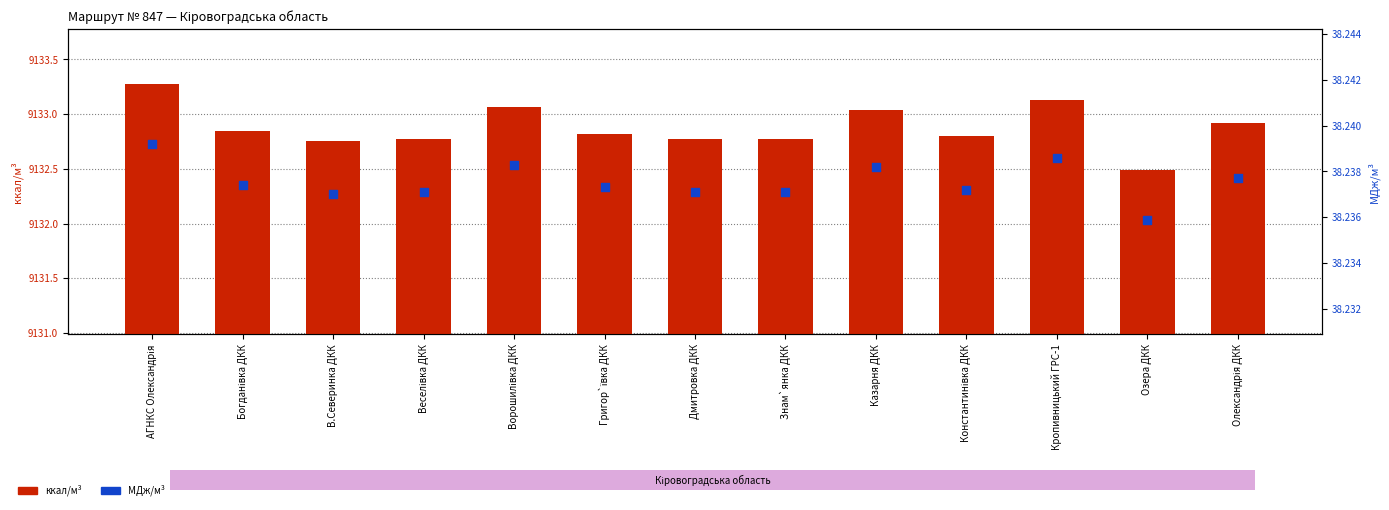

Is the value of ккал/м³ at Веселівка ДКК greater than the value of МДж/м³ at Знам`янка ДКК?

Yes